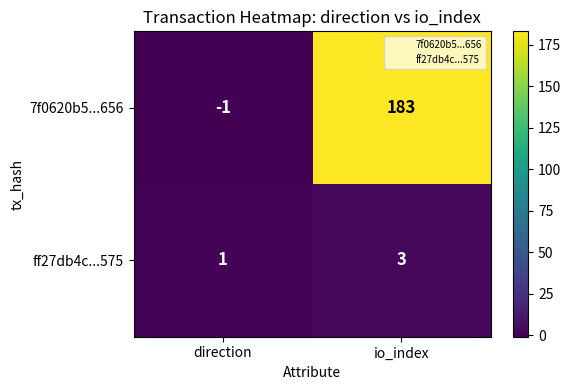

Where is ff27db4c...575 nearest to the value 2?

direction